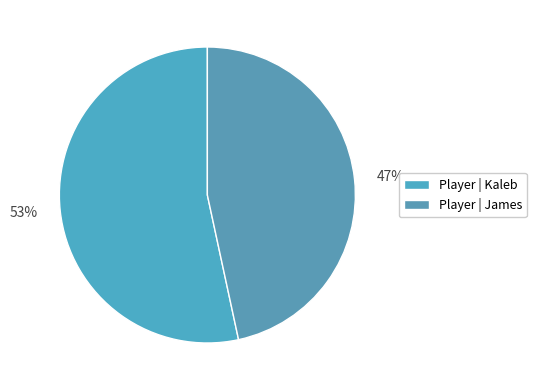

To the nearest percent, what is the average slice percentage?

50%